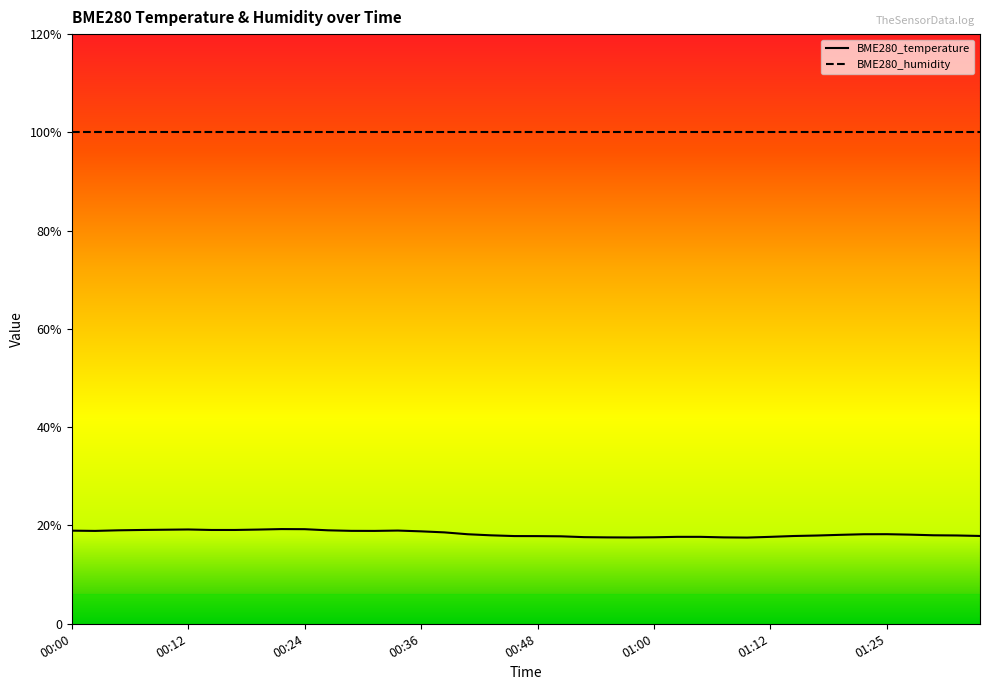

List the labels in order of value, smallest first.

01:10, 00:58, 00:55, 01:07, 01:00, 00:53, 01:03, 01:05, 01:12, 00:50, 00:48, 00:46, 01:15, 01:34, 01:17, 01:32, 00:43, 01:29, 01:20, 01:27, 00:41, 01:22, 01:25, 00:38, 00:36, 00:02, 00:31, 00:29, 00:00, 00:33, 00:04, 00:26, 00:07, 00:14, 00:17, 00:09, 00:19, 00:12, 00:24, 00:21